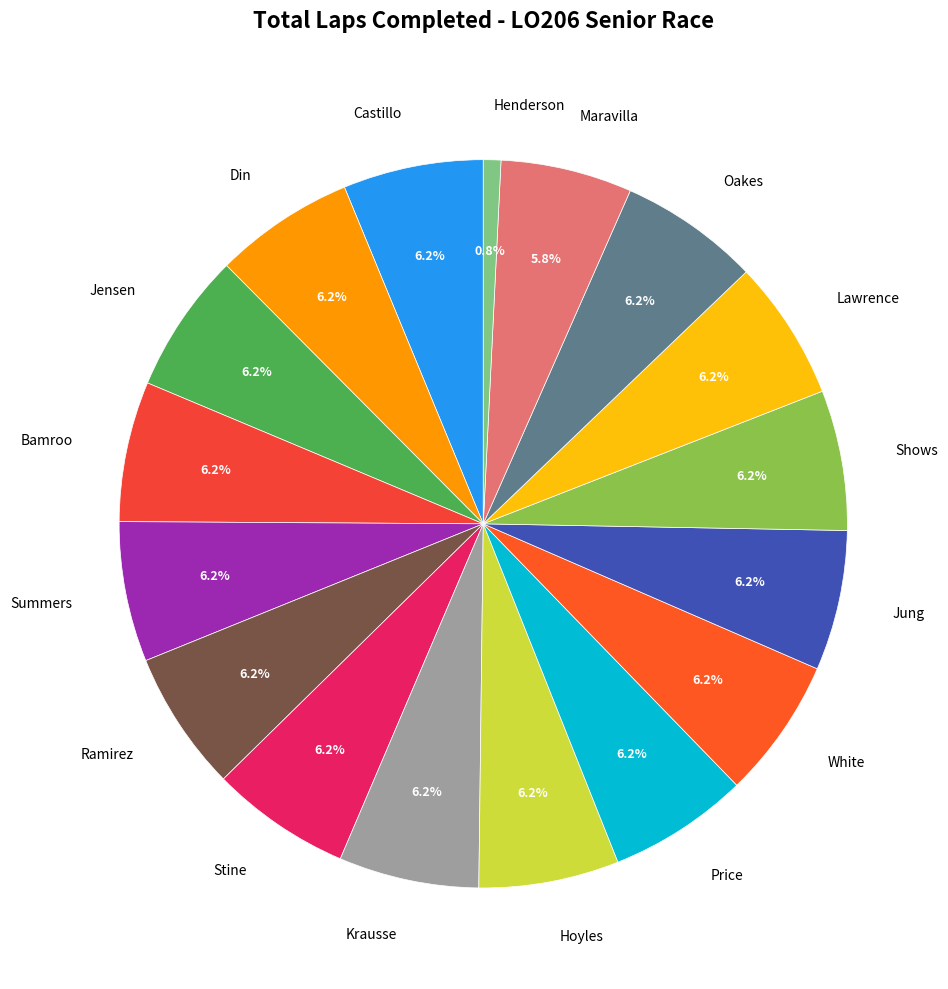

Which category has the smallest portion of the pie?

Henderson